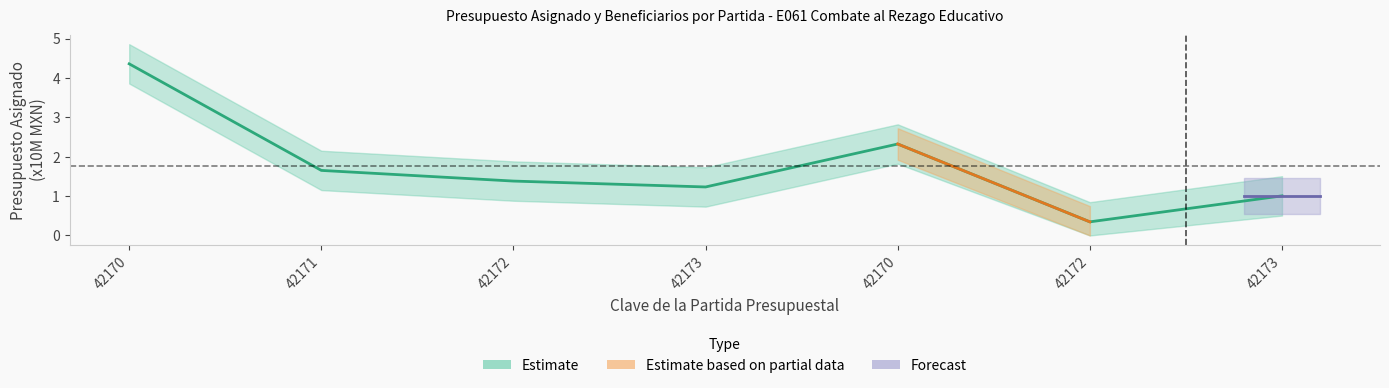

At which category does the data reach its first local valley?

42173